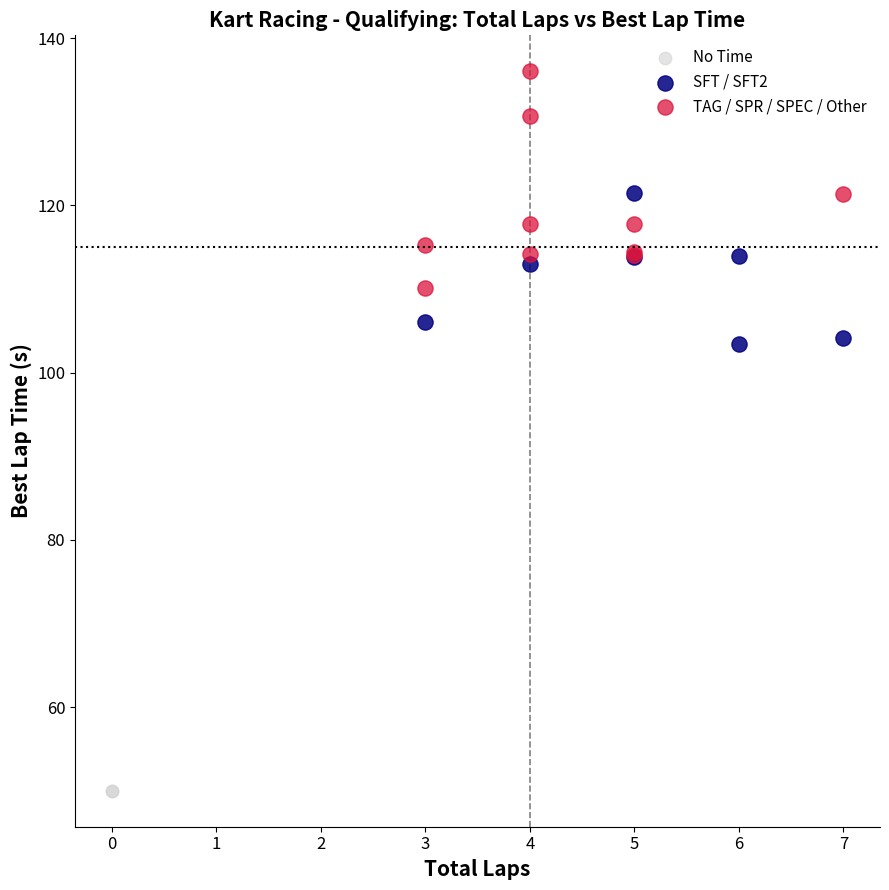

What are all the series names shown in the legend?

No Time, SFT / SFT2, TAG / SPR / SPEC / Other